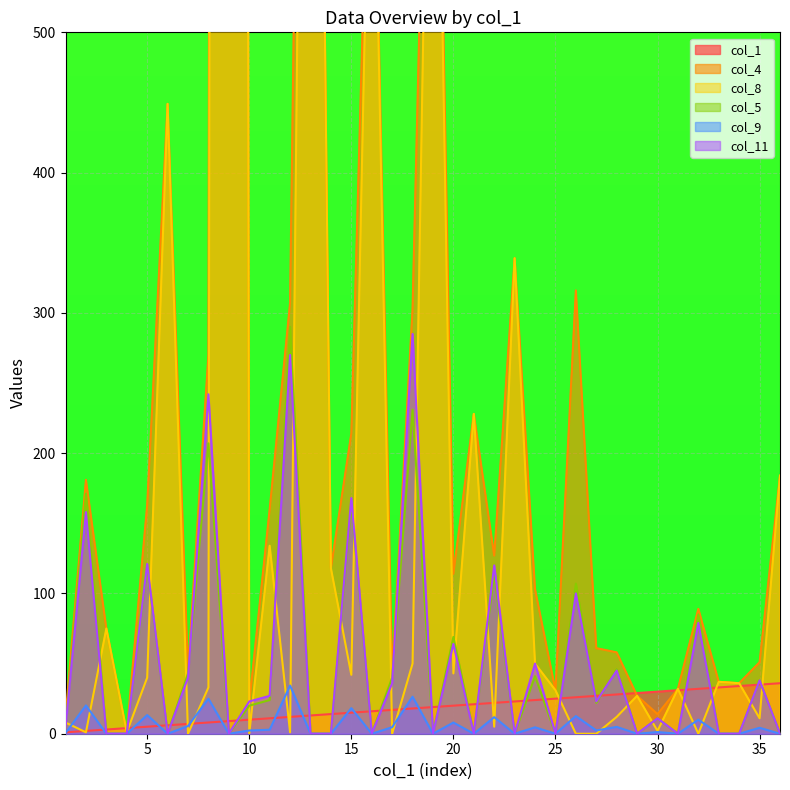

At which category is the sum across all series the highest?

9